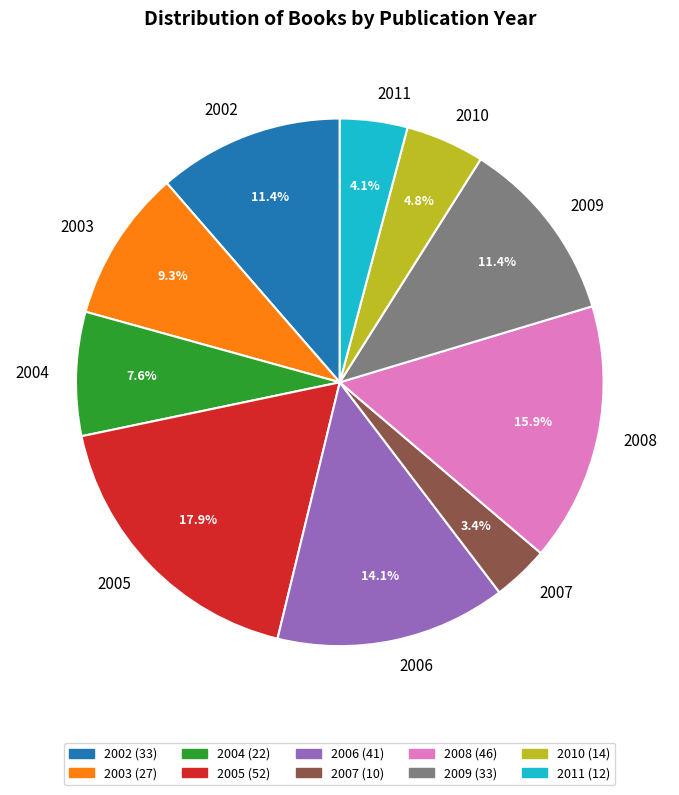

Which slice is the smallest?

2007